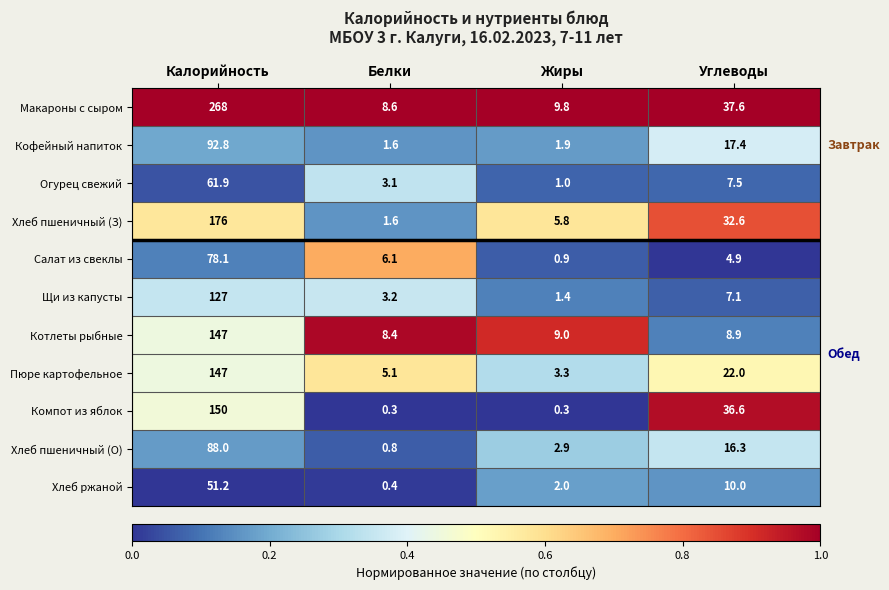

At which category is the sum across all series the highest?

Калорийность